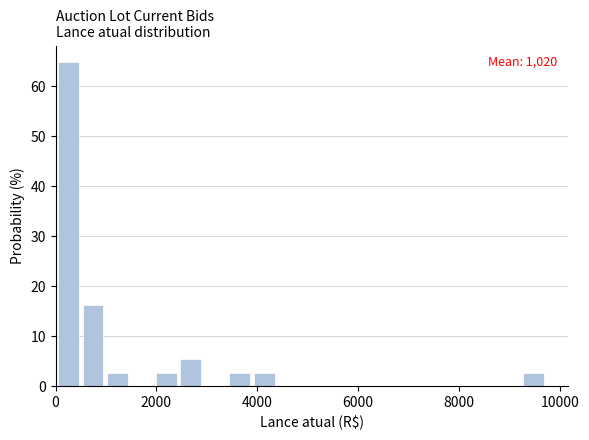

Read against the x-axis, roughly where is the centre of the tallest bar?

200